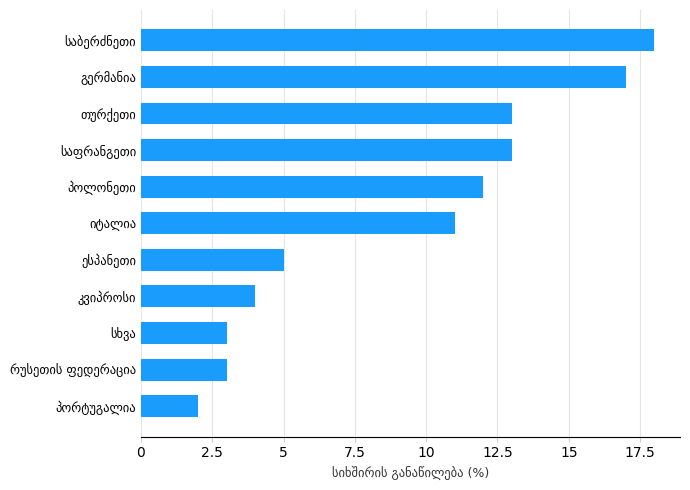

Are the bars grouped side by side (vs. stacked)?

No